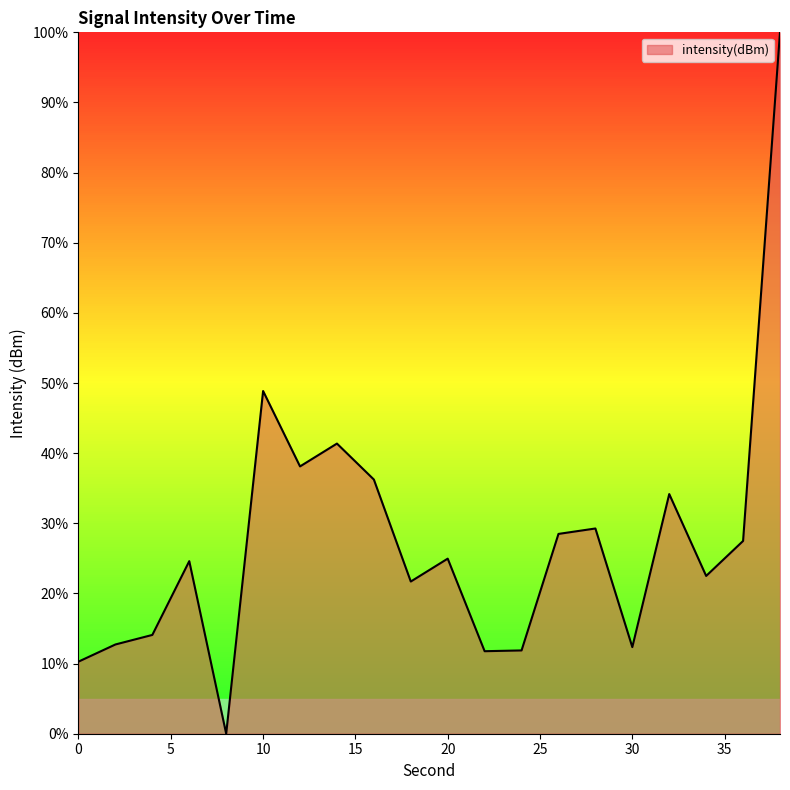

What is the maximum value shown in the chart?

100.0